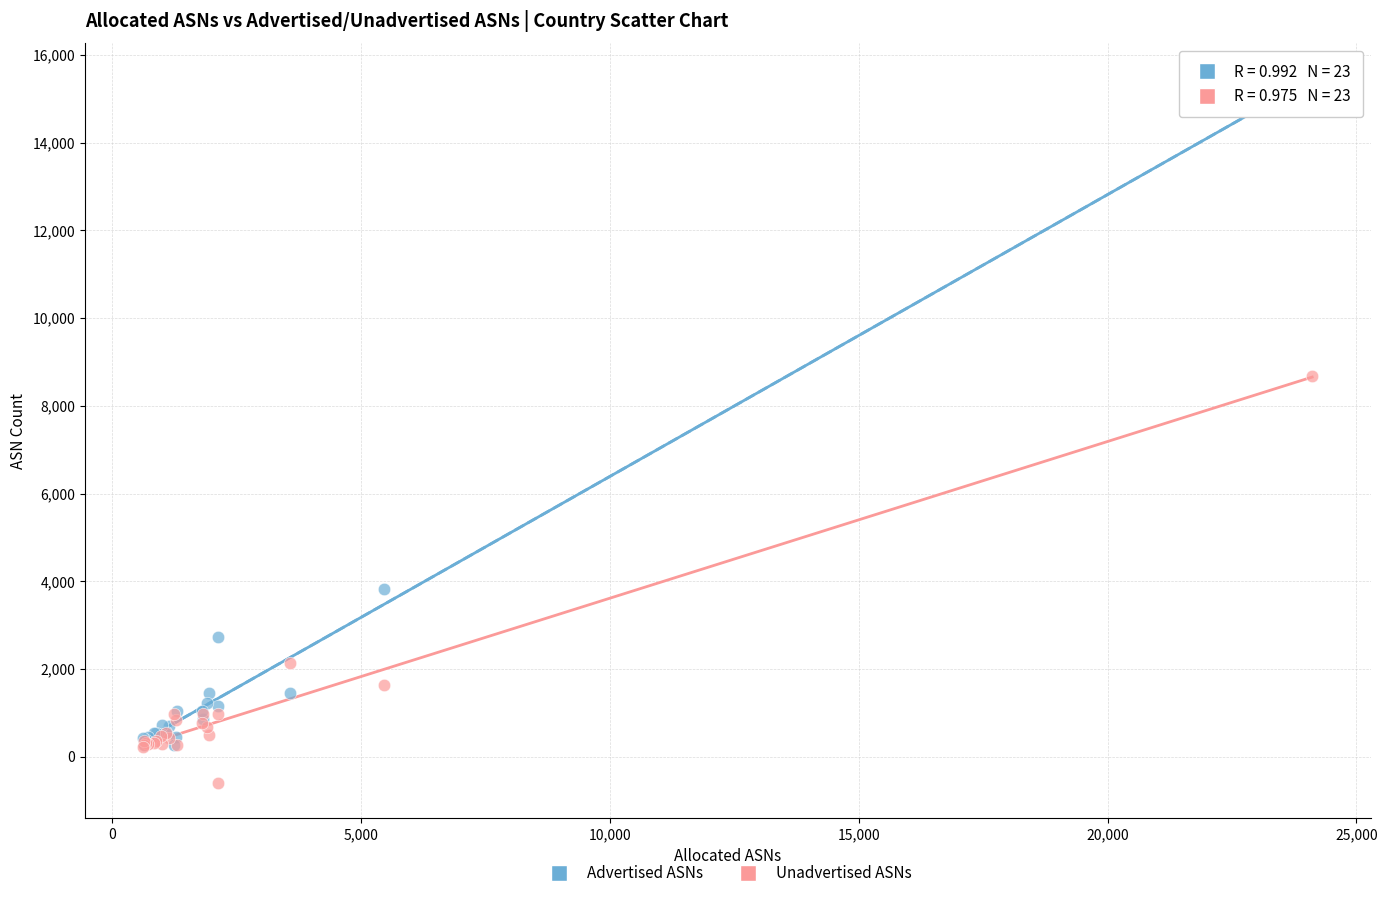

Across all series, what Y value is closest to 7414?

8685